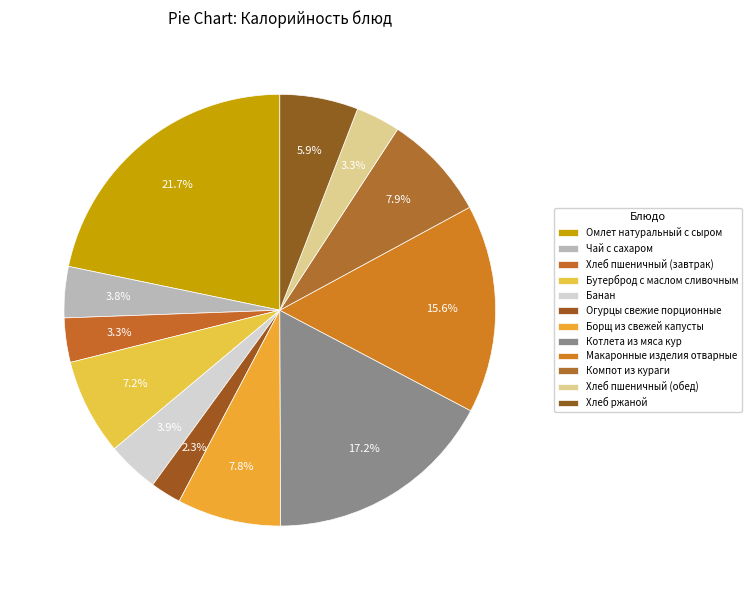

Is it true that Котлета из мяса кур is 17% of the pie?

True